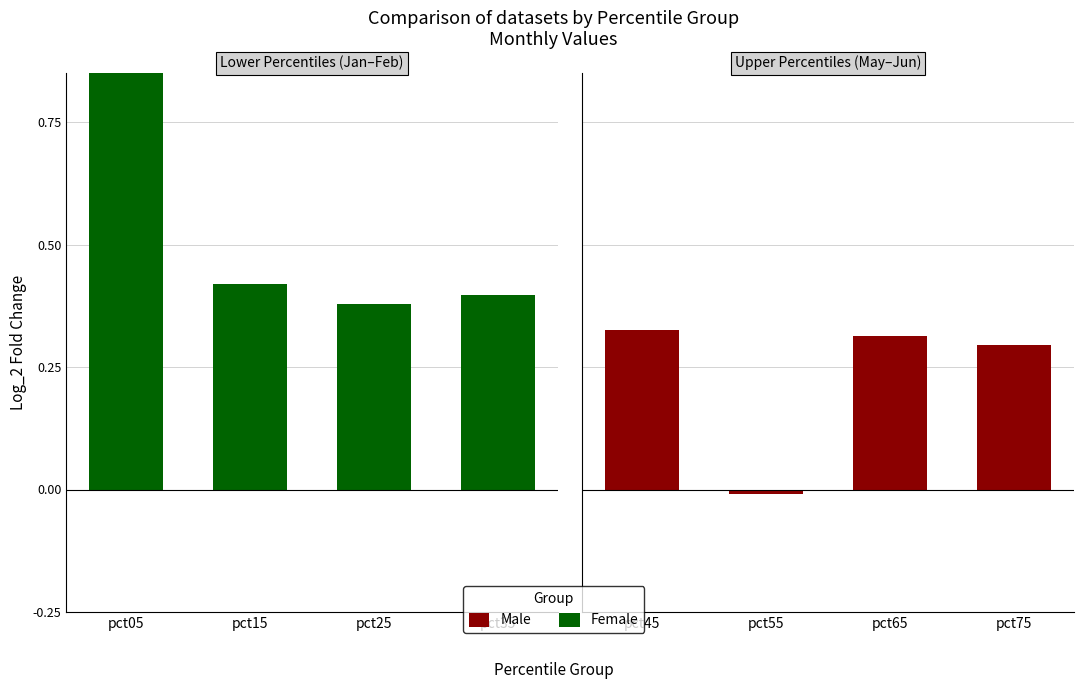

List the labels in order of Female value, smallest first.

pct25, pct35, pct15, pct05